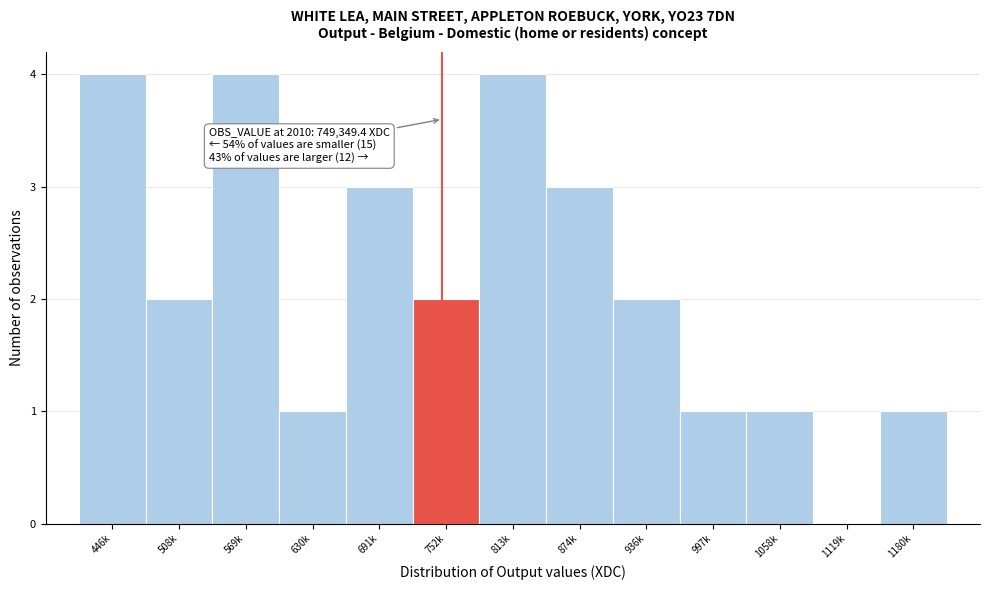

Reading left to right, what are all the values shown in this chart?

446k=4	508k=2	569k=4	630k=1	691k=3	752k=2	813k=4	874k=3	936k=2	997k=1	1058k=1	1119k=0	1180k=1